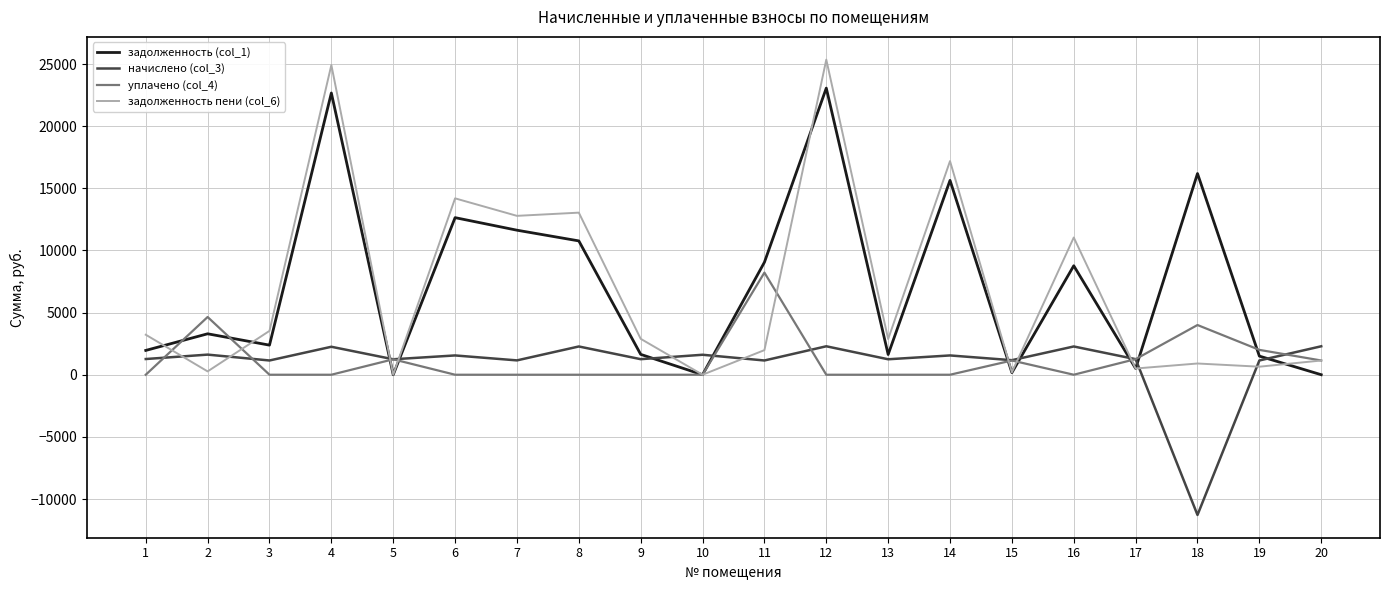

Which series has the largest range (max minus min)?

задолженность пени (col_6)